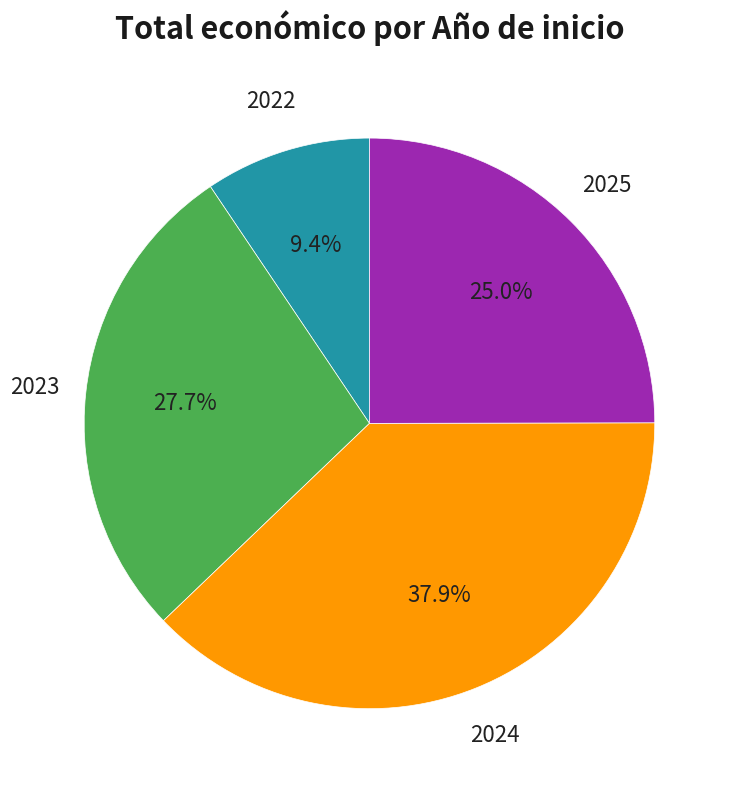

Is there a majority slice in this chart?

No